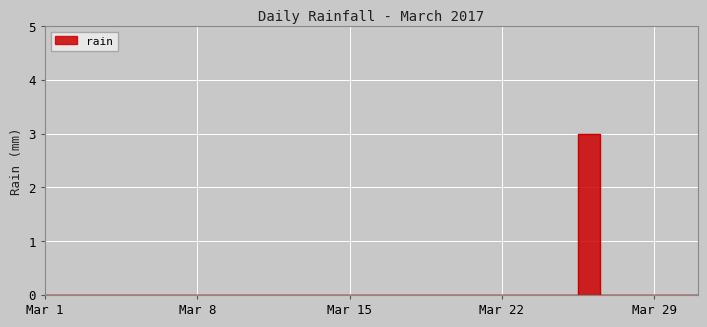

Rank the categories by value from lowest to highest.

2017-03-01, 2017-03-02, 2017-03-03, 2017-03-04, 2017-03-05, 2017-03-06, 2017-03-07, 2017-03-08, 2017-03-09, 2017-03-10, 2017-03-11, 2017-03-12, 2017-03-13, 2017-03-14, 2017-03-15, 2017-03-16, 2017-03-17, 2017-03-18, 2017-03-19, 2017-03-20, 2017-03-21, 2017-03-22, 2017-03-23, 2017-03-24, 2017-03-25, 2017-03-27, 2017-03-28, 2017-03-29, 2017-03-30, 2017-03-31, 2017-03-26